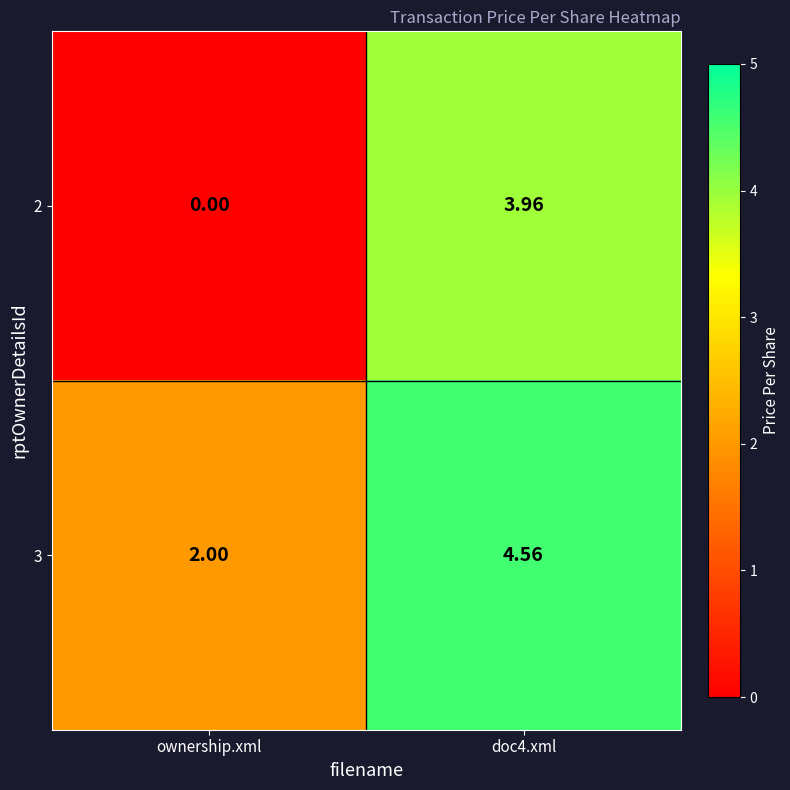

Where is 2 nearest to the value 1?

ownership.xml